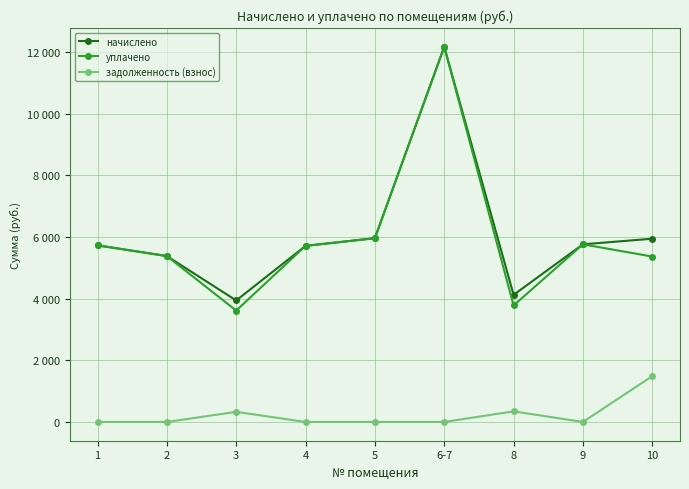

The value of задолженность (взнос) at 8 is 519.6. True or false?

False